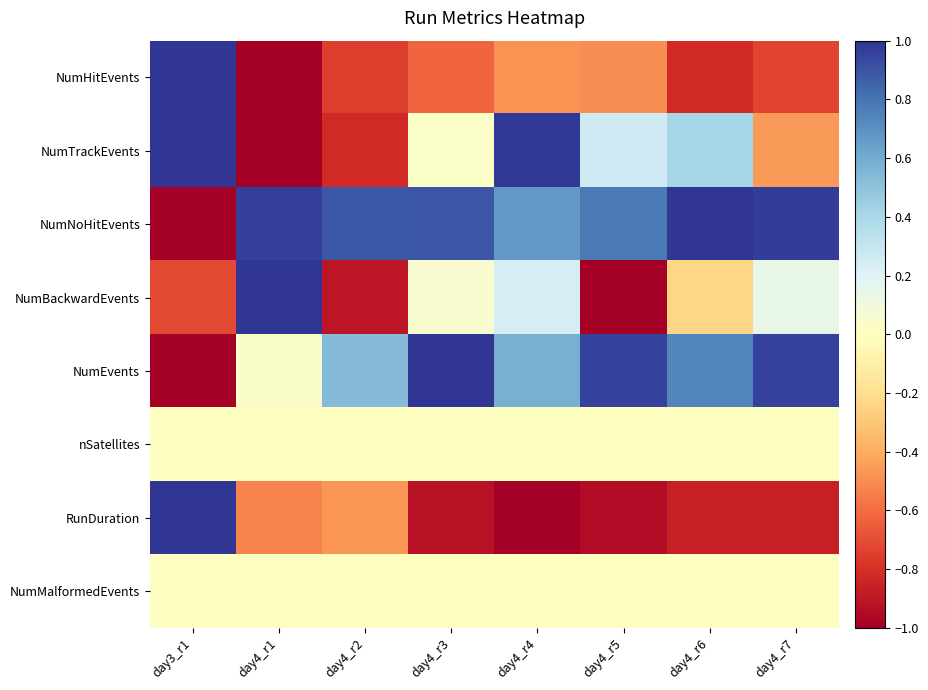

Reading right to left, transcribe all the data shown in this chart.

NumHitEvents: day4_r7=-0.7	day4_r6=-0.8	day4_r5=-0.5	day4_r4=-0.5	day4_r3=-0.6	day4_r2=-0.8	day4_r1=-1.0	day3_r1=1.0
NumTrackEvents: day4_r7=-0.5	day4_r6=0.4	day4_r5=0.3	day4_r4=1.0	day4_r3=0.0	day4_r2=-0.8	day4_r1=-1.0	day3_r1=1.0
NumNoHitEvents: day4_r7=1.0	day4_r6=1.0	day4_r5=0.8	day4_r4=0.7	day4_r3=0.9	day4_r2=0.9	day4_r1=1.0	day3_r1=-1.0
NumBackwardEvents: day4_r7=0.1	day4_r6=-0.2	day4_r5=-1.0	day4_r4=0.2	day4_r3=0.0	day4_r2=-0.9	day4_r1=1.0	day3_r1=-0.7
NumEvents: day4_r7=1.0	day4_r6=0.7	day4_r5=1.0	day4_r4=0.6	day4_r3=1.0	day4_r2=0.5	day4_r1=0.0	day3_r1=-1.0
nSatellites: day4_r7=0.0	day4_r6=0.0	day4_r5=0.0	day4_r4=0.0	day4_r3=0.0	day4_r2=0.0	day4_r1=0.0	day3_r1=0.0
RunDuration: day4_r7=-0.9	day4_r6=-0.9	day4_r5=-0.9	day4_r4=-1.0	day4_r3=-0.9	day4_r2=-0.5	day4_r1=-0.5	day3_r1=1.0
NumMalformedEvents: day4_r7=0.0	day4_r6=0.0	day4_r5=0.0	day4_r4=0.0	day4_r3=0.0	day4_r2=0.0	day4_r1=0.0	day3_r1=0.0